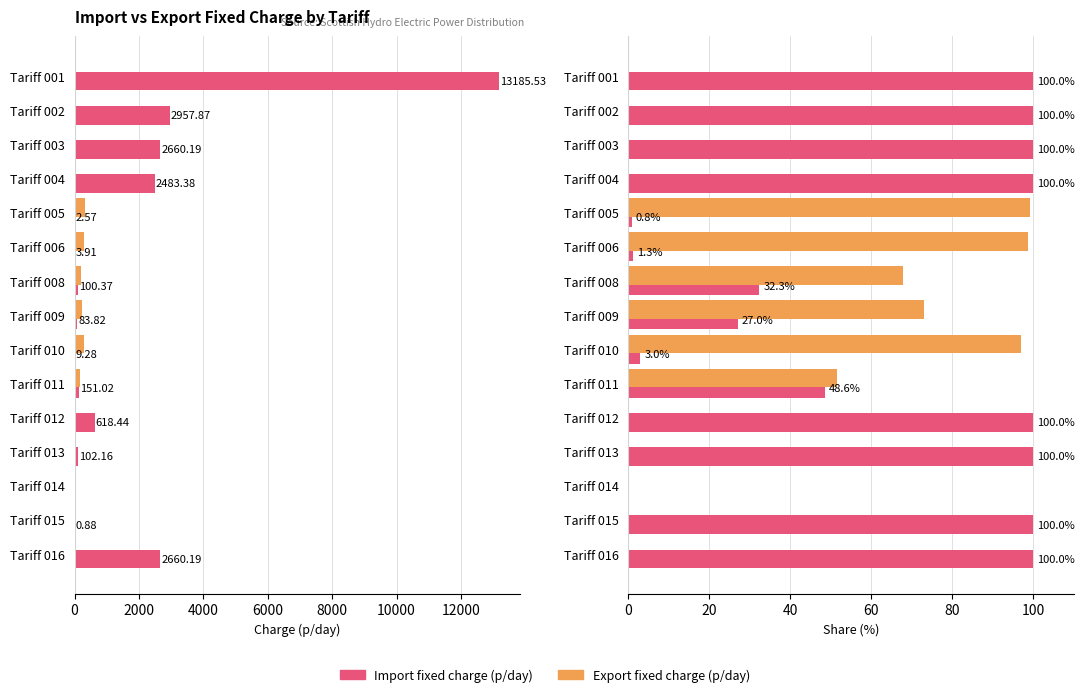

Reading left to right, transcribe all the data shown in this chart.

Import fixed charge (p/day): 13185.5	2957.9	2660.2	2483.4	2.6	3.9	100.4	83.8	9.3	151.0	618.4	102.2	0.0	0.9	2660.2
Export fixed charge (p/day): 0.0	0.0	0.0	0.0	308.3	306.9	210.4	227.0	301.6	159.8	0.0	0.0	0.0	0.0	0.0
Import fixed charge %: 100.0	100.0	100.0	100.0	0.8	1.3	32.3	27.0	3.0	48.6	100.0	100.0	0.0	100.0	100.0
Export fixed charge %: 0.0	0.0	0.0	0.0	99.2	98.7	67.7	73.0	97.0	51.4	0.0	0.0	0.0	0.0	0.0